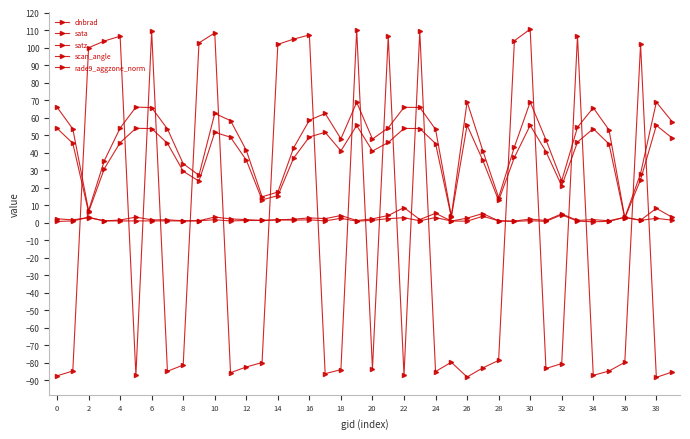

True or false: sata and rade9_aggzone_norm intersect in this chart.

True